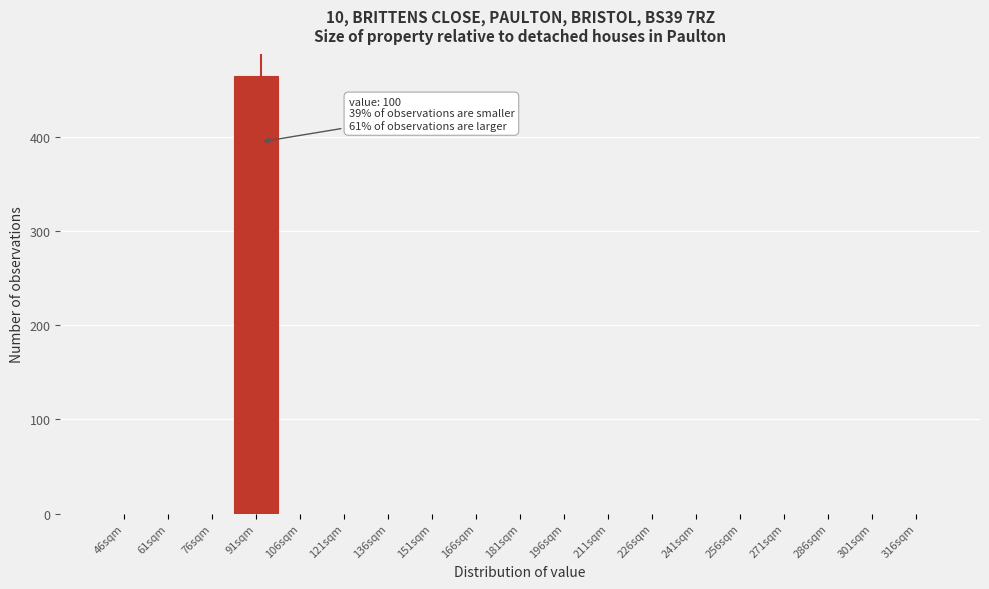

Reading left to right, transcribe all the data shown in this chart.

46sqm=0	61sqm=0	76sqm=0	91sqm=464	106sqm=0	121sqm=0	136sqm=0	151sqm=0	166sqm=0	181sqm=0	196sqm=0	211sqm=0	226sqm=0	241sqm=0	256sqm=0	271sqm=0	286sqm=0	301sqm=0	316sqm=0